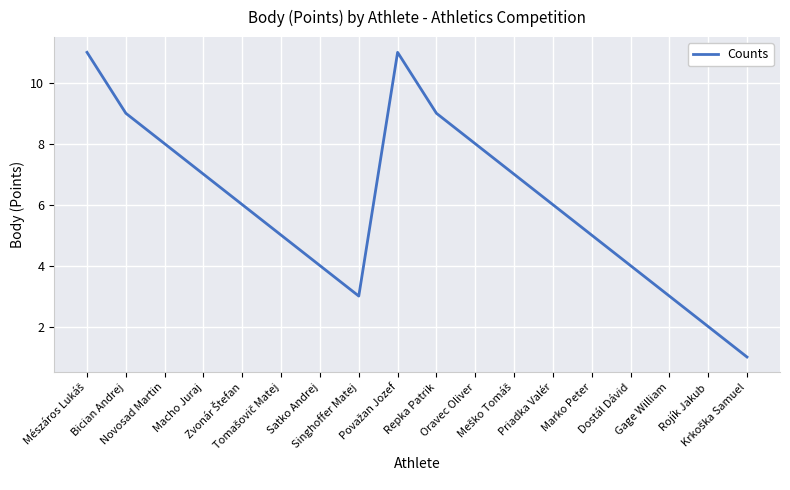

What is the difference between the maximum and minimum values?

10